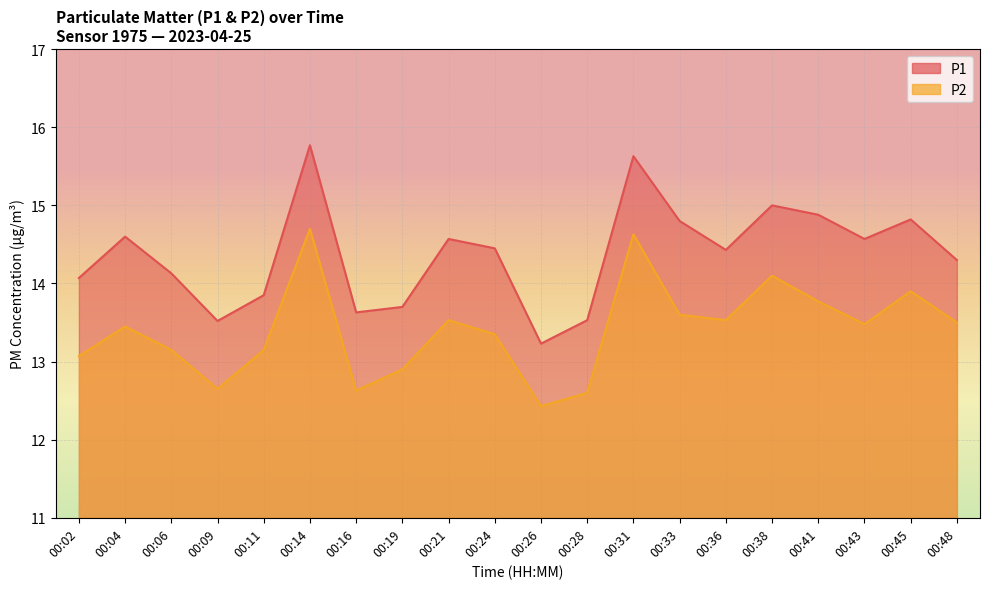

At how many categories does at least one series exceed 13?

20